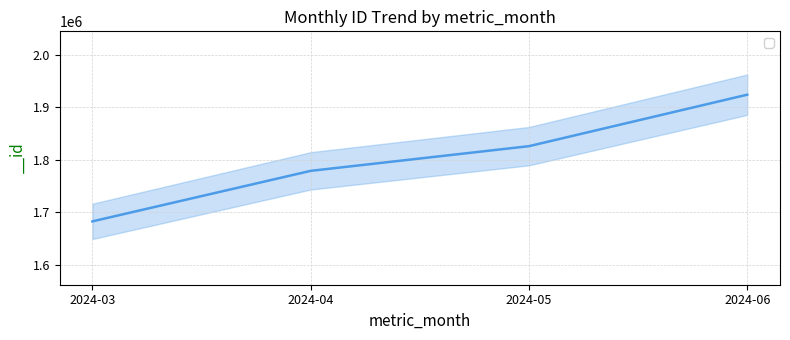

How many data points are less than 1825904?

2